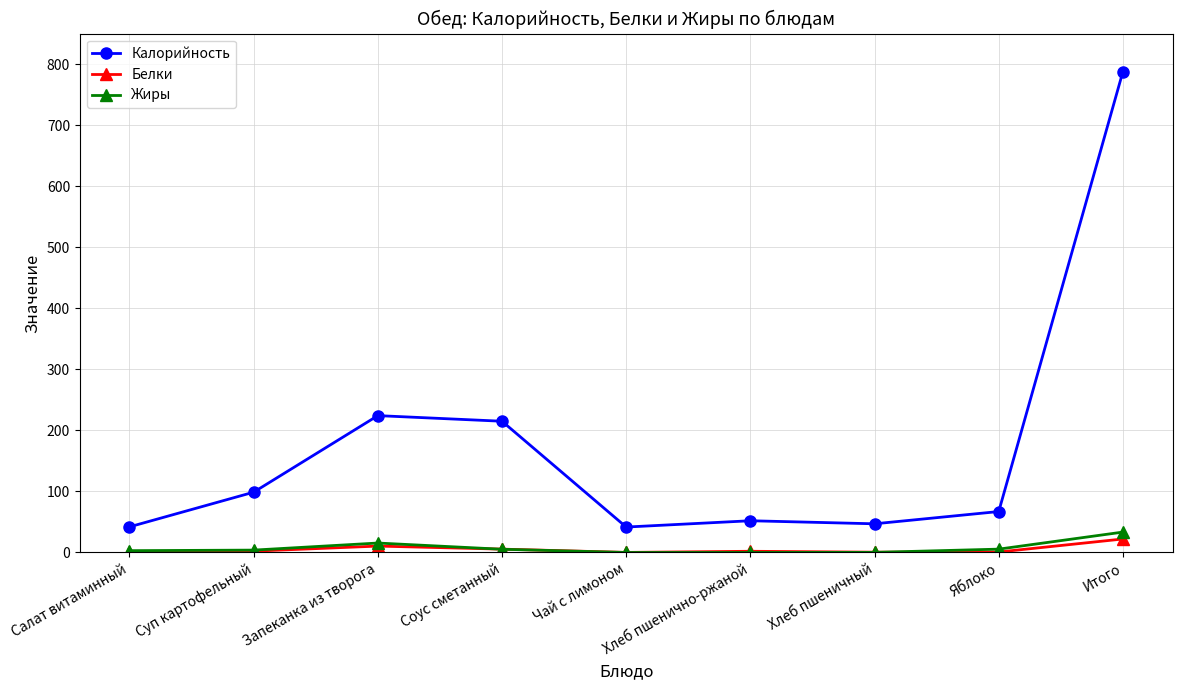

Read the Белки value at Итого.

22.1